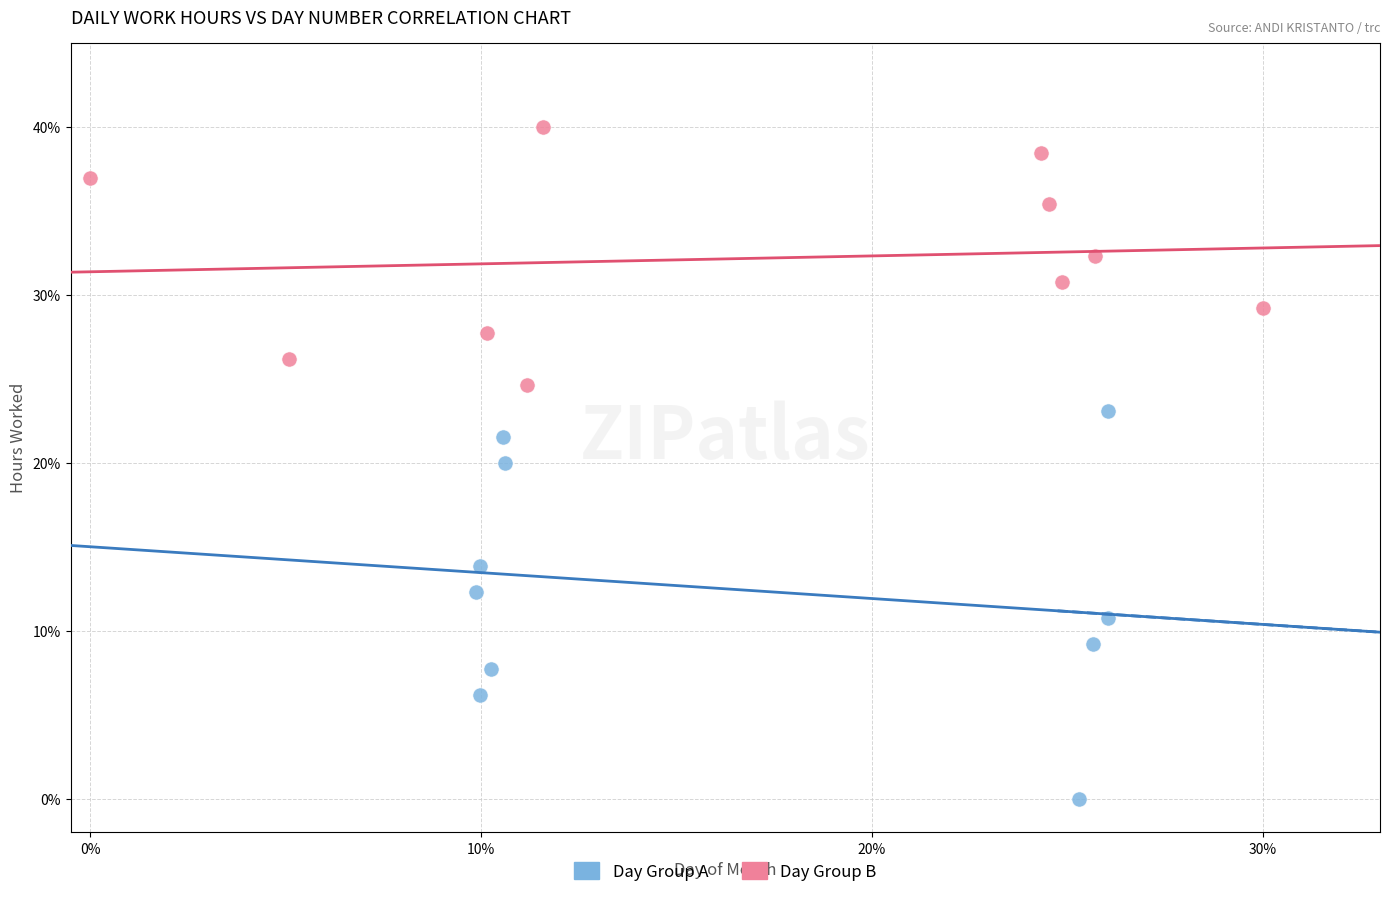

What are all the series names shown in the legend?

Day Group A, Day Group B